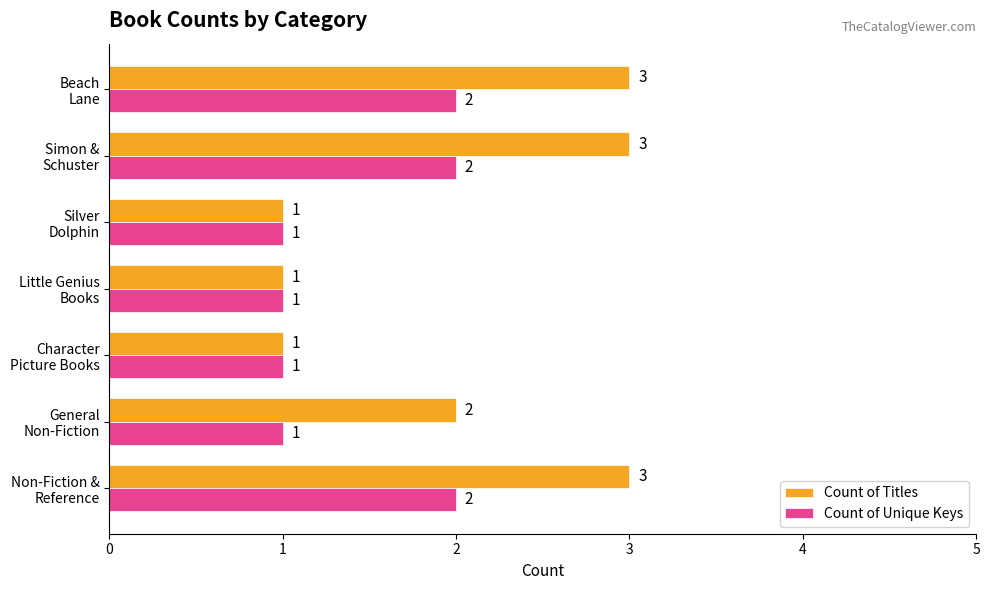

How many values in the Count of Unique Keys series exceed 1?

3